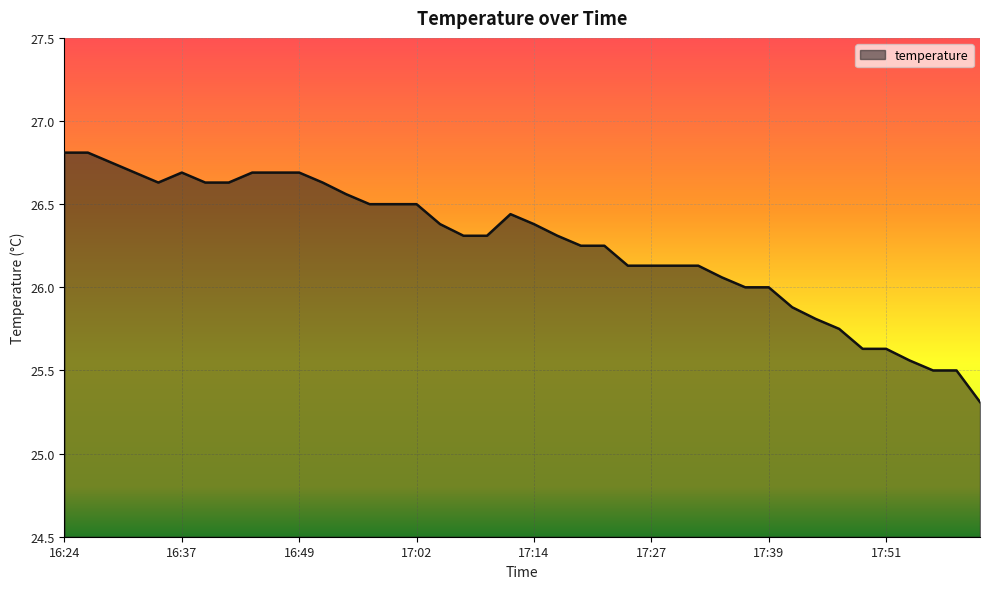

What is the smallest value displayed?

25.3